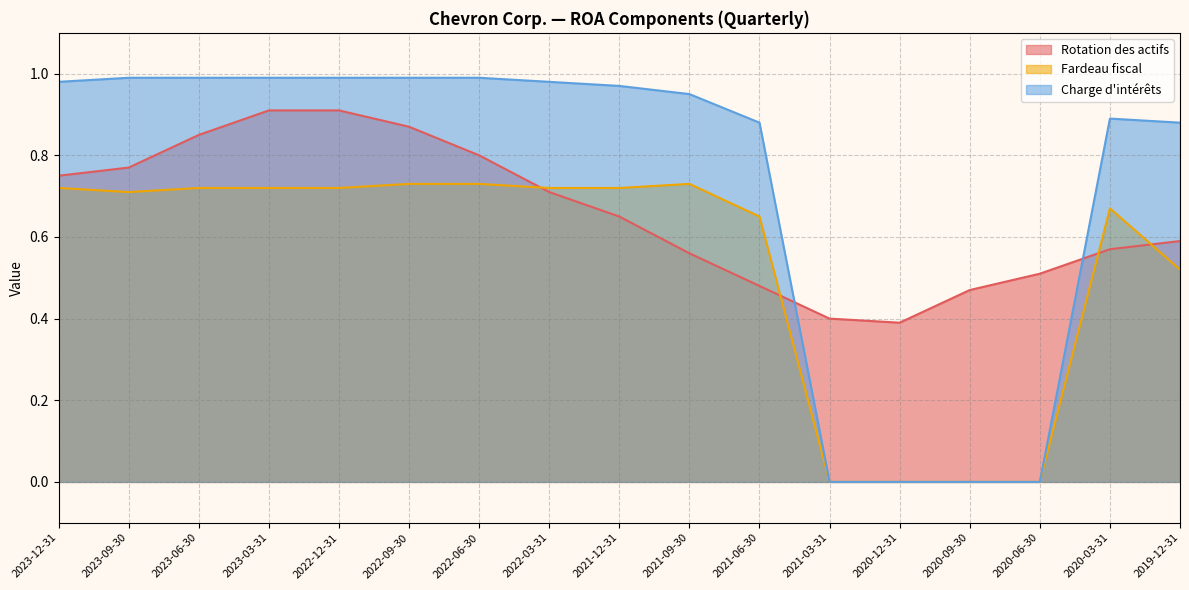

True or false: Charge d'intérêts has a value of 1.4 at 2022-06-30.

False